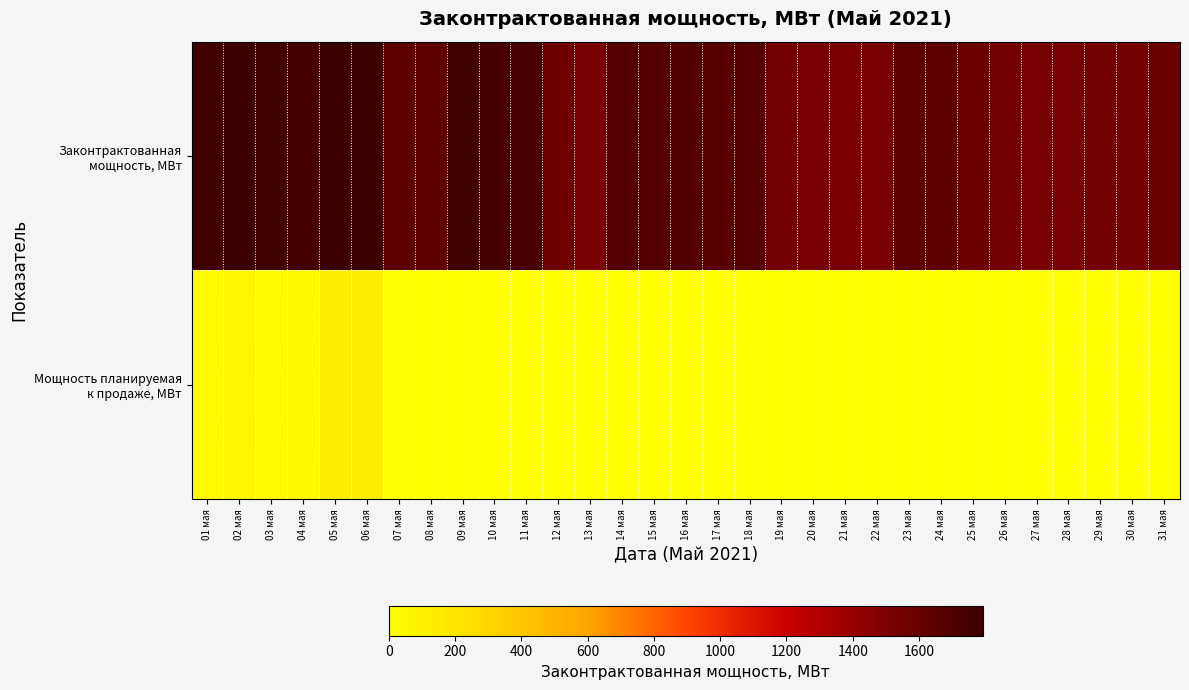

At which category is the sum across all series the highest?

06 мая